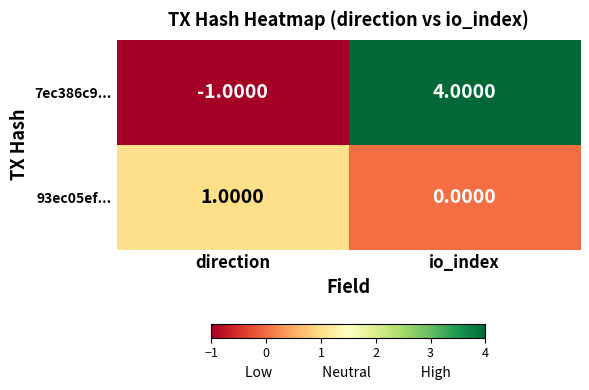

At which category does the chart reach its peak across all series?

io_index